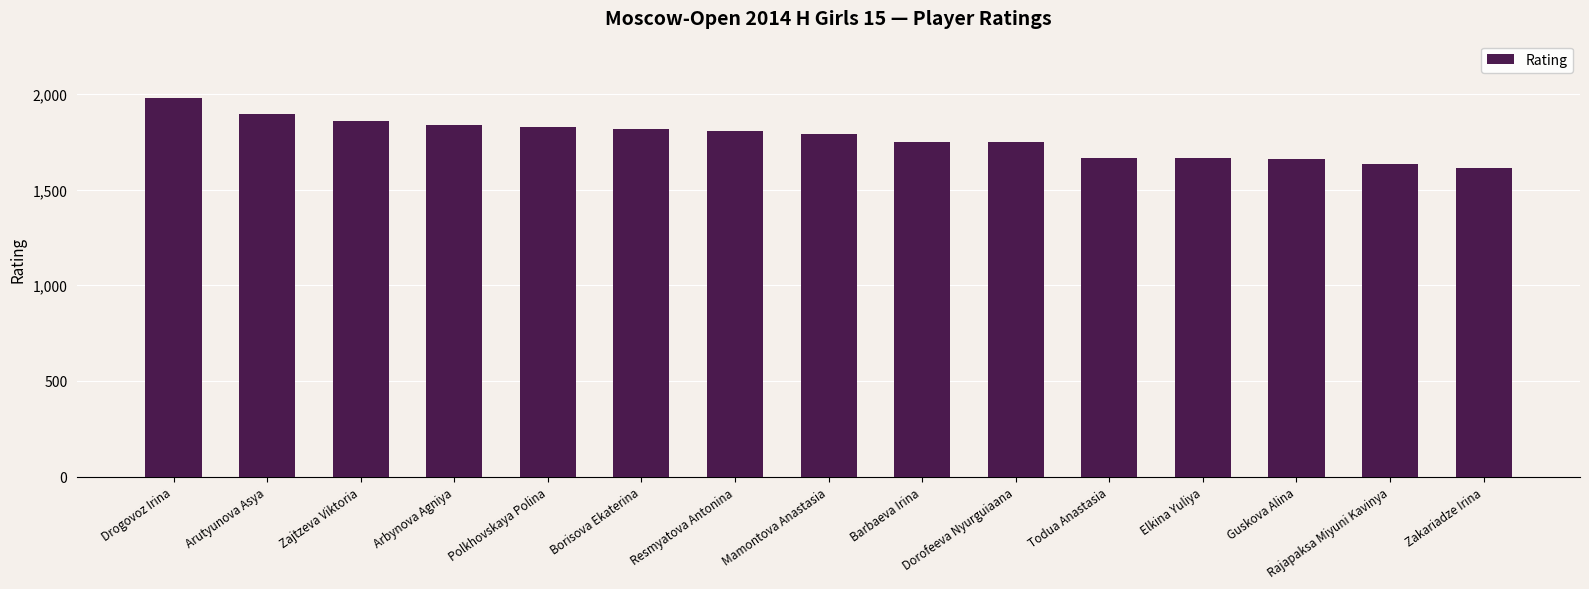

What is the difference between the values at Arutyunova Asya and Resmyatova Antonina?

87